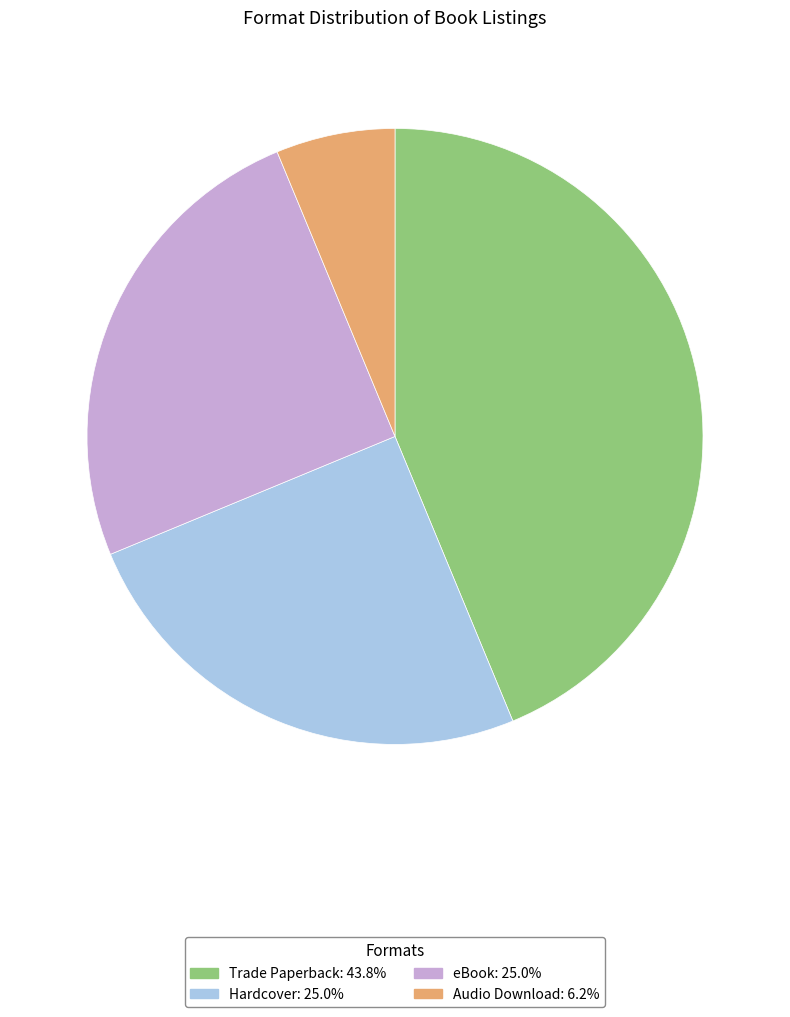

Approximately how many times larger is the value at Hardcover compared to Trade Paperback?

0.6